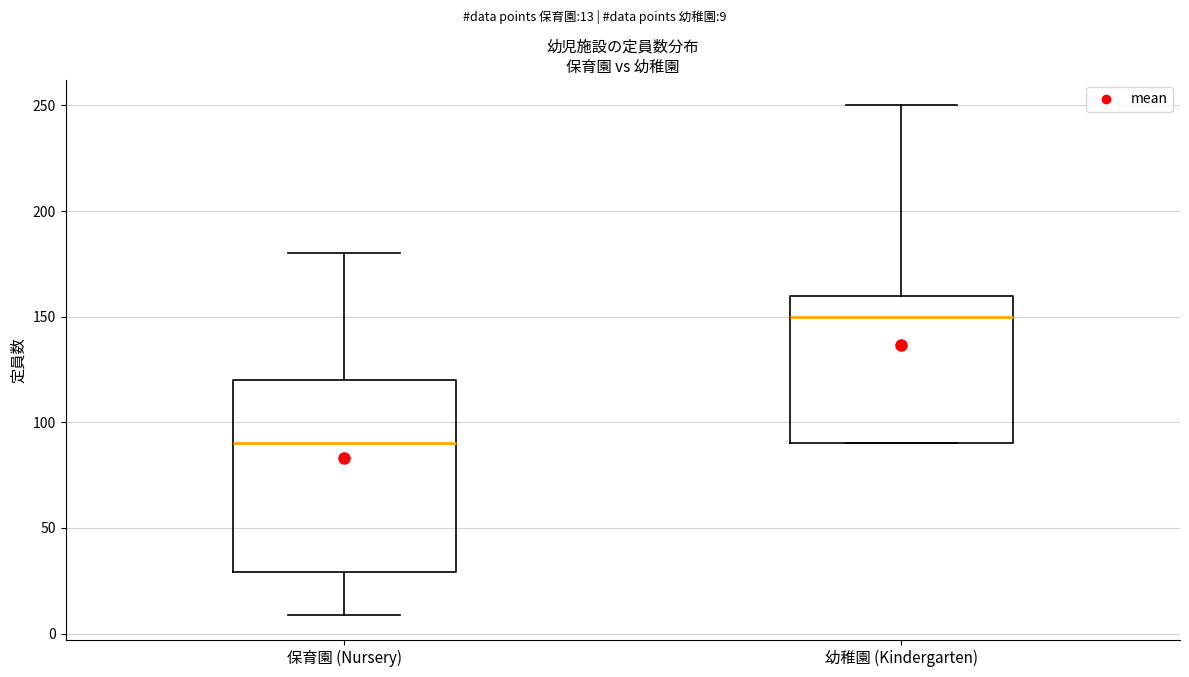

Where does the median line of the box for 保育園 (Nursery) sit on the y-axis? The values are not printed on the chart, so give them approximately, as read against the axis.

90